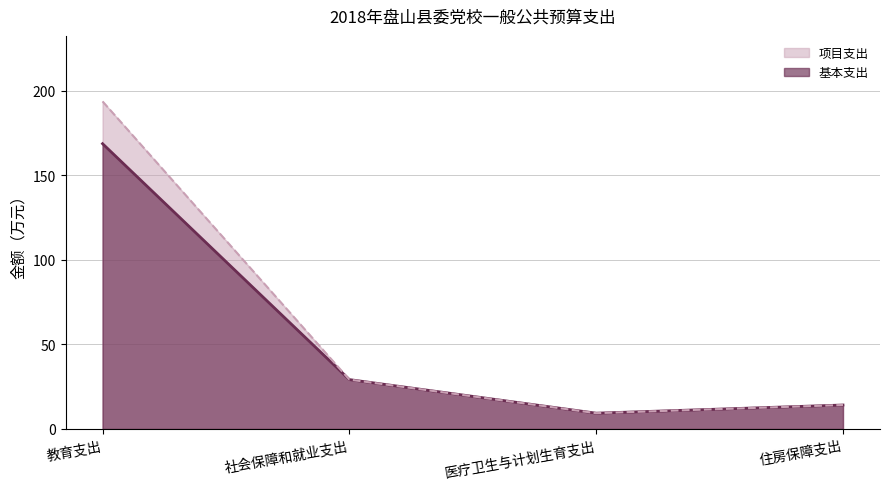

True or false: 合计支出_line and 基本支出_line cross at least once.

False